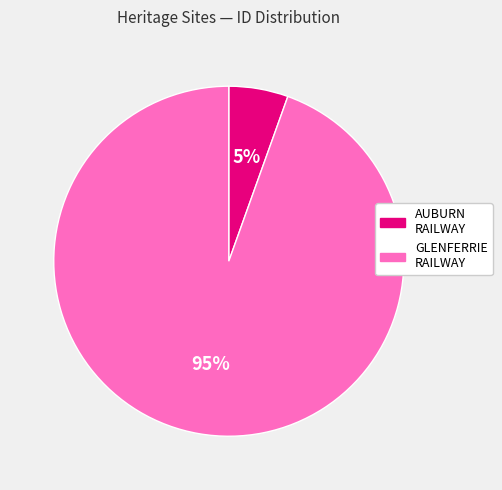

Is there a majority slice in this chart?

Yes